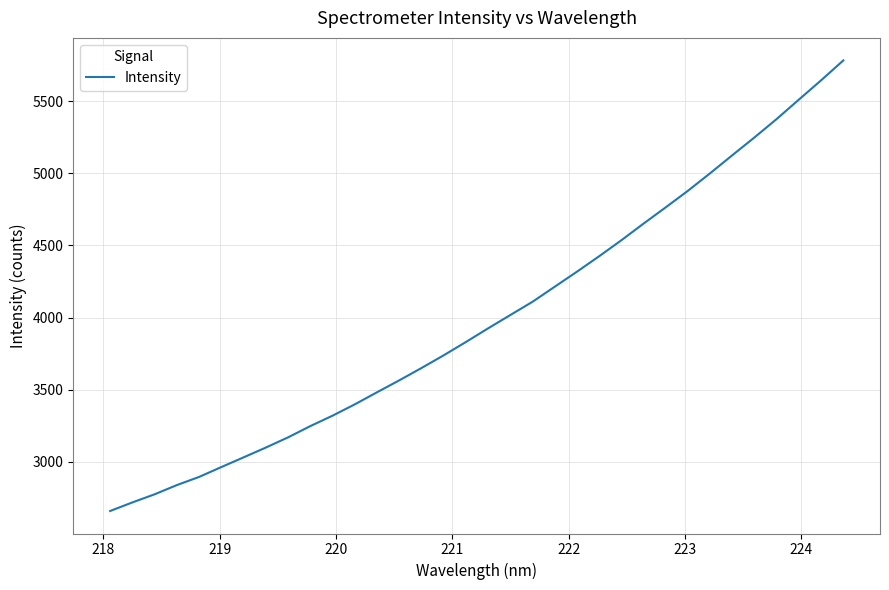

True or false: the data has more than 0 interior local peaks.

False